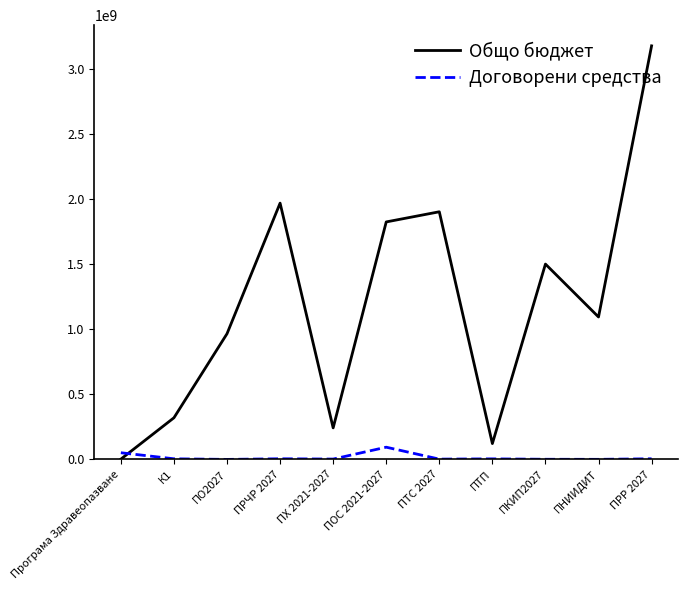

The value of Общо бюджет at ПО2027 is 964919788.0. True or false?

True